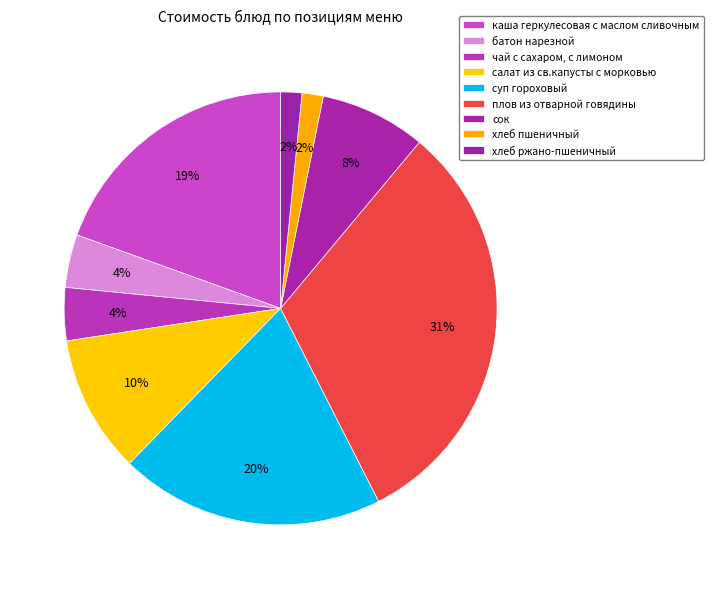

Does any single category account for the majority?

No